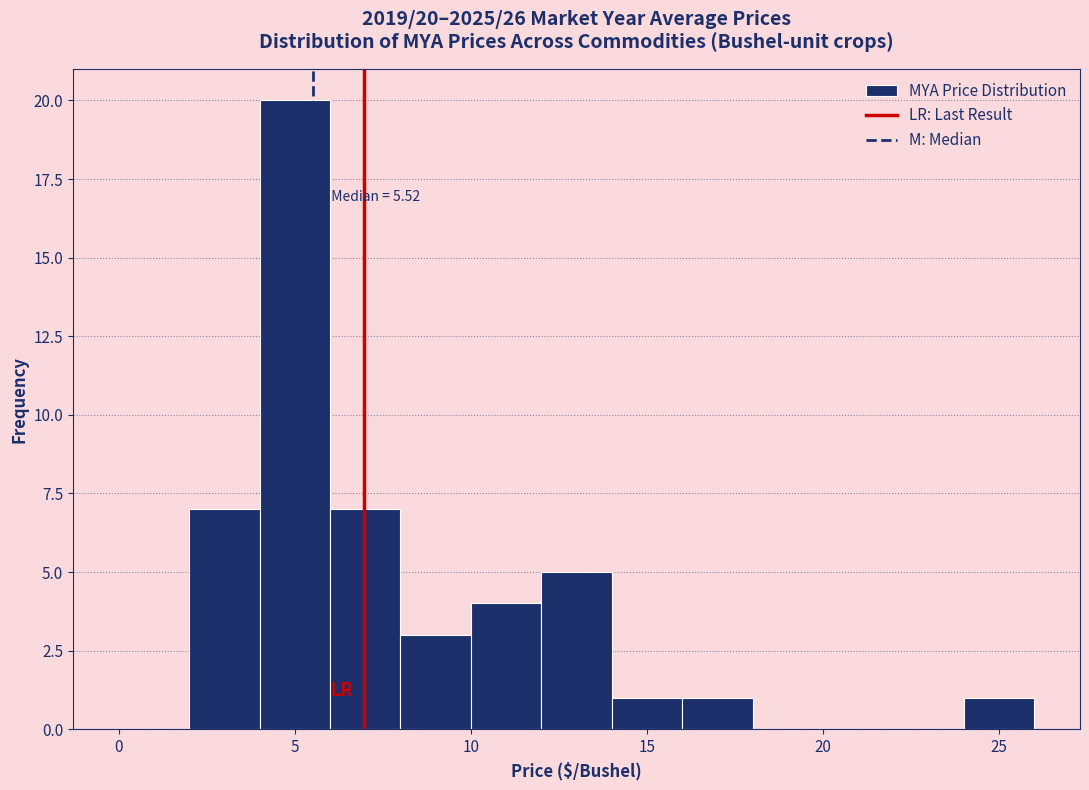

Over which range of the x-axis is the bar tallest?

4 to 6